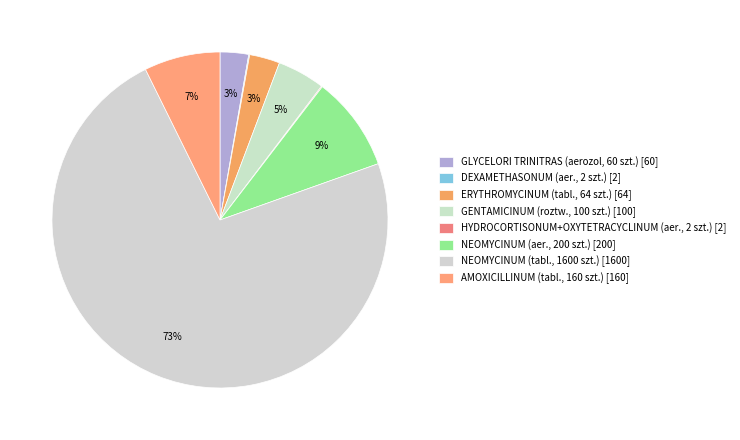

To the nearest percent, what is the difference between the DEXAMETHASONUM (aer., 2 szt.) and GENTAMICINUM (roztw., 100 szt.) slice percentages?

4%